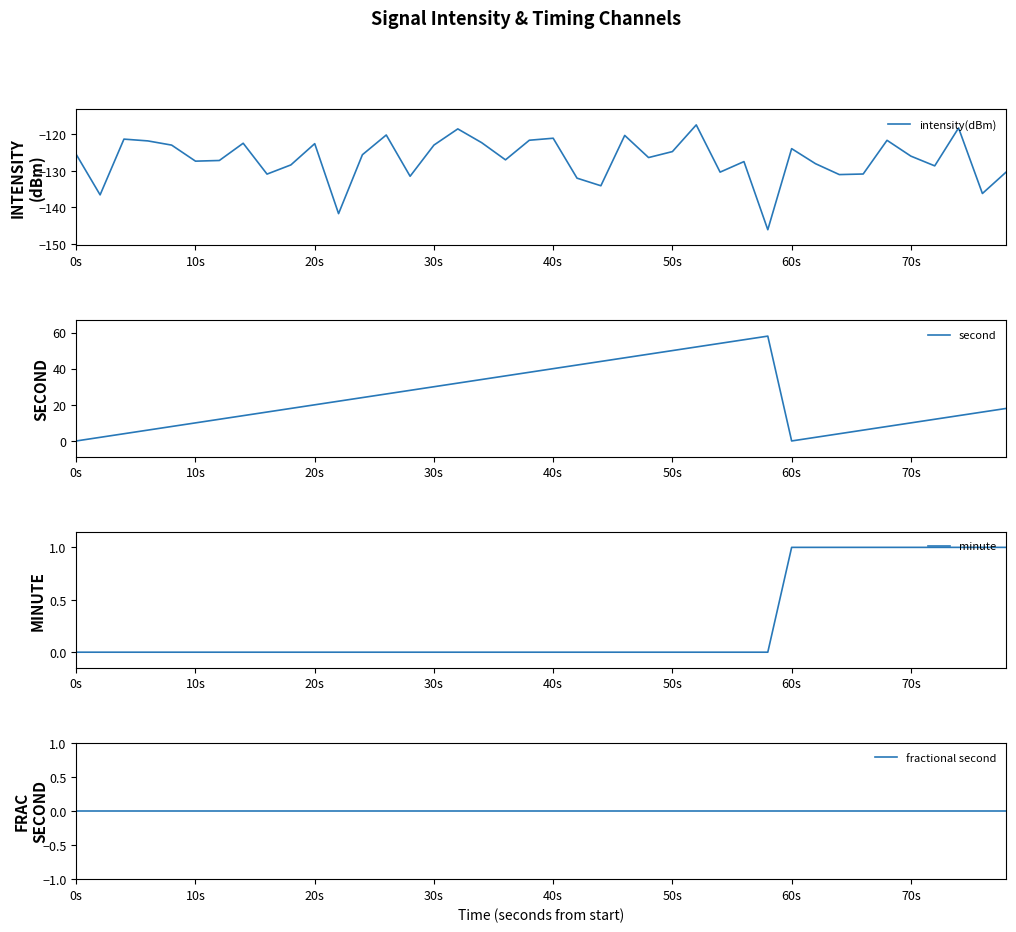

What is the sum of all second values?

960